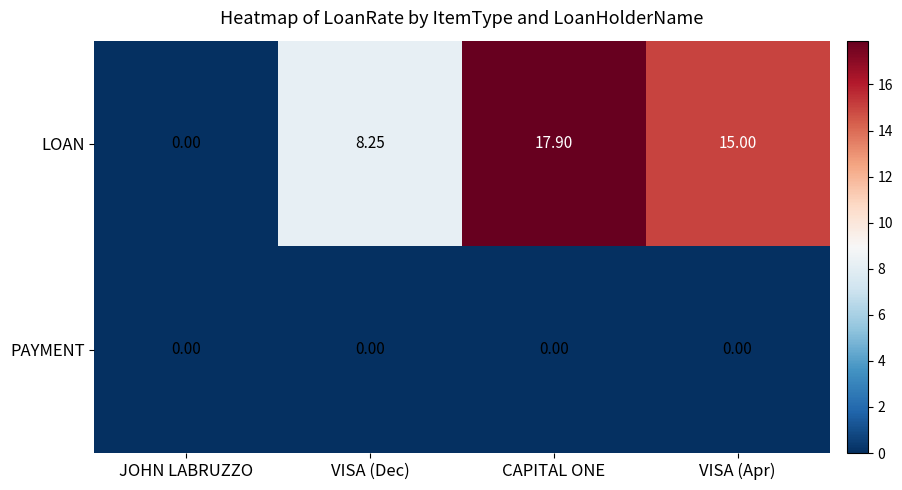

What is the difference between the highest and lowest values at CAPITAL ONE?

17.9